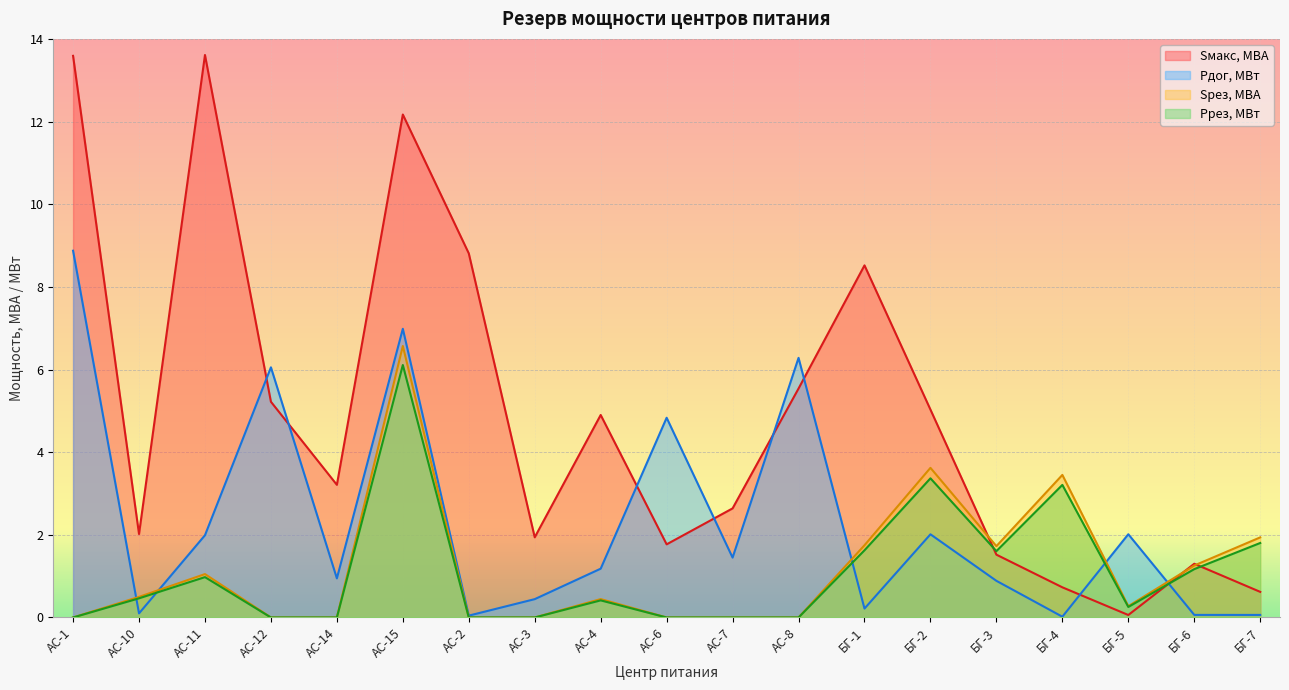

The Ррез, МВт series shows 1.7 at БГ-4. True or false?

False